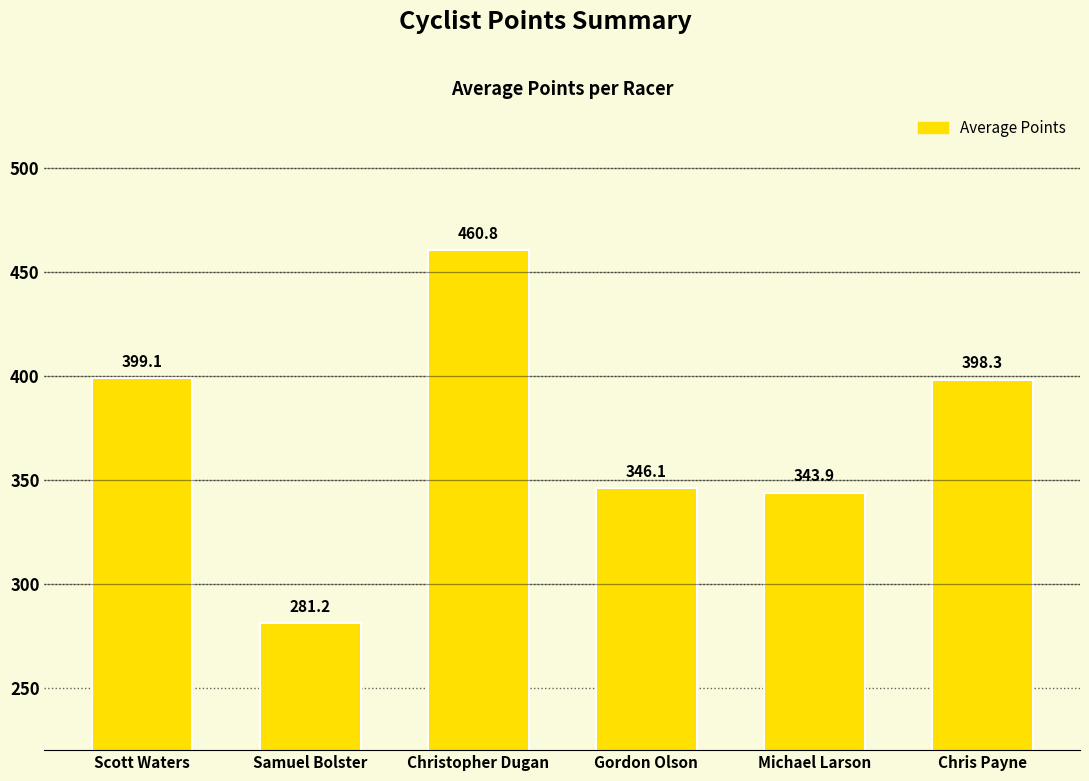

What is the minimum value shown in the chart?

281.2